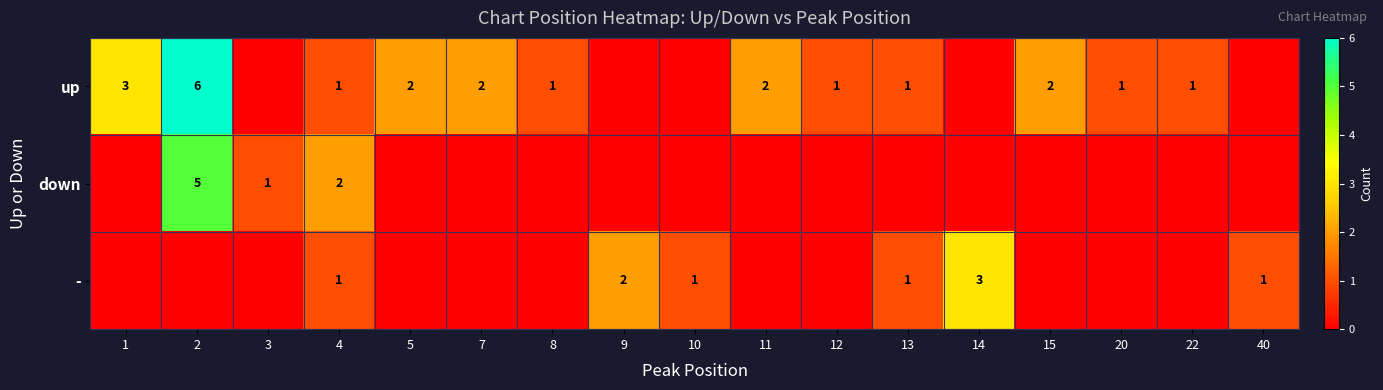

How many data points does each series have?

17